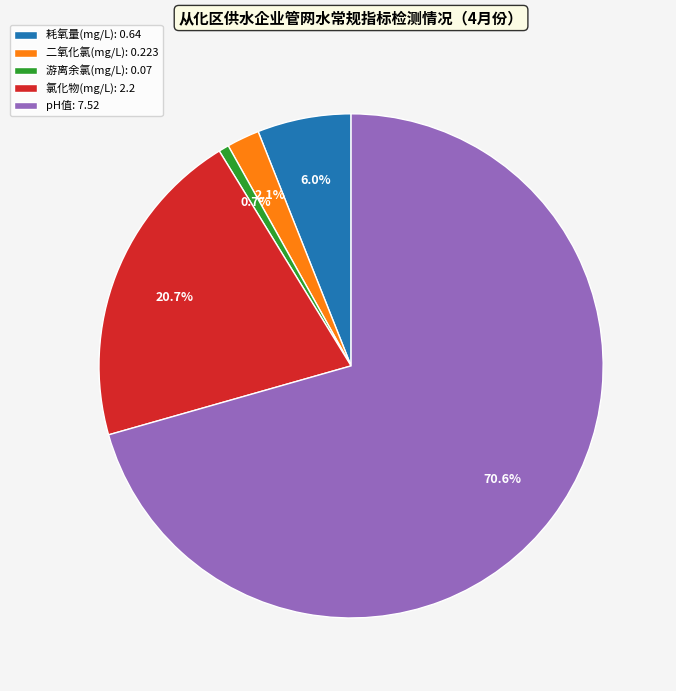

Between 二氧化氯(mg/L) and 耗氧量(mg/L), which is larger?

耗氧量(mg/L)